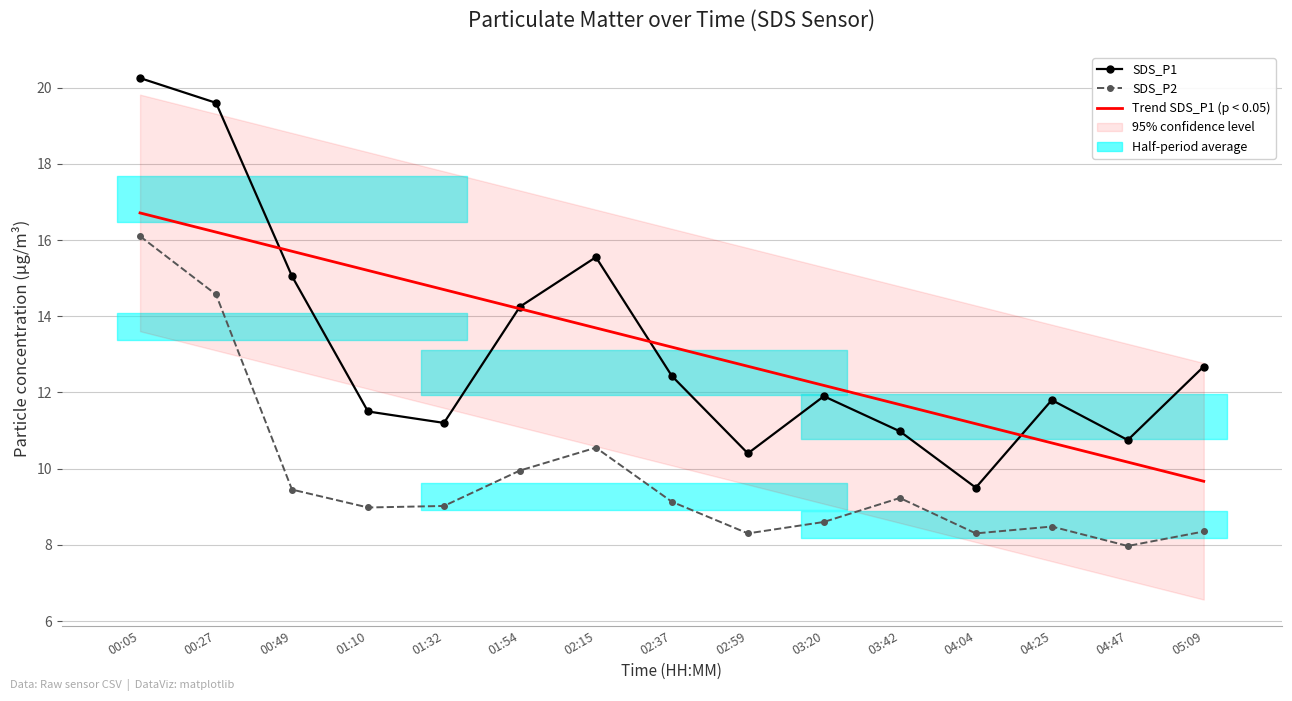

Does the chart have visible grid lines?

Yes